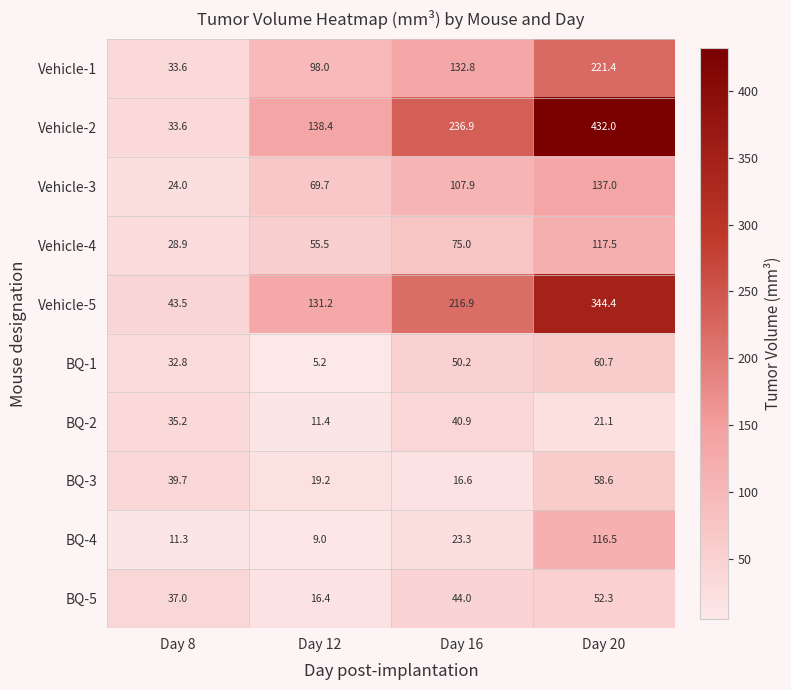

What is the average value of the Vehicle-1 series?

121.5